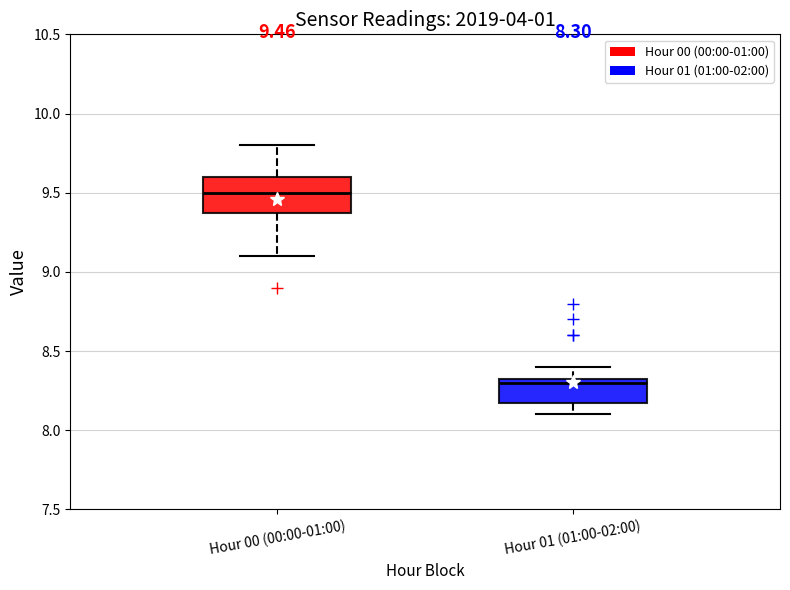

Which box's median line is the highest?

Hour 00 (00:00-01:00)